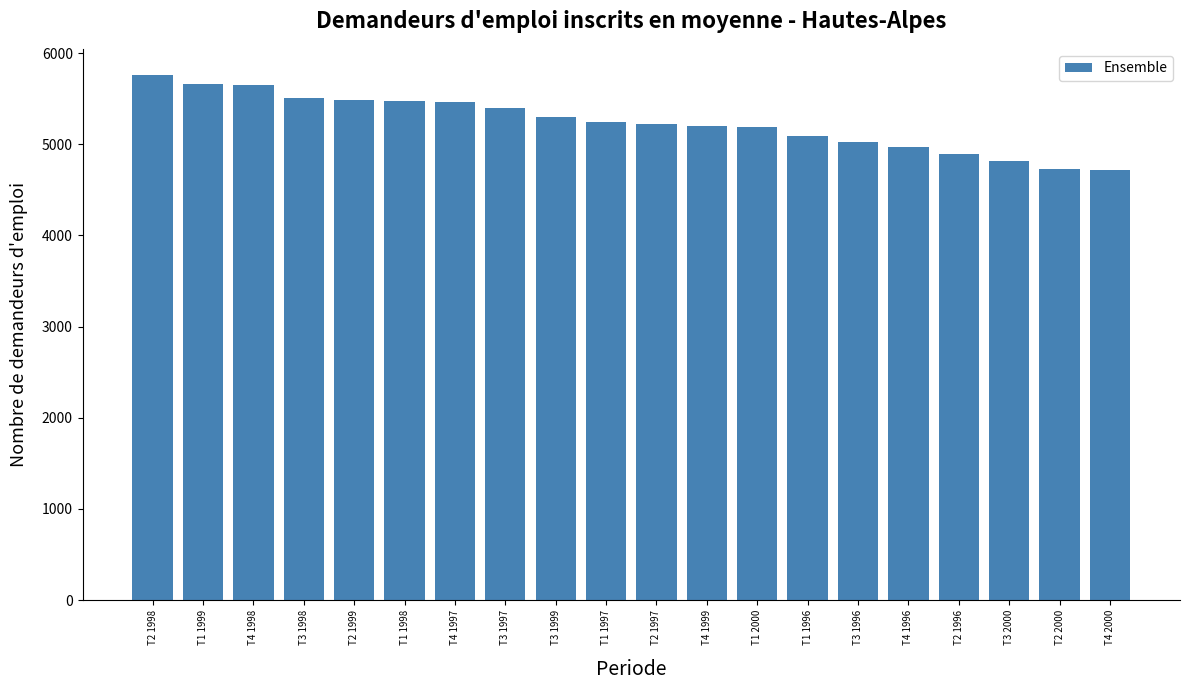

True or false: the data shows 1114 at T1 1998.

False